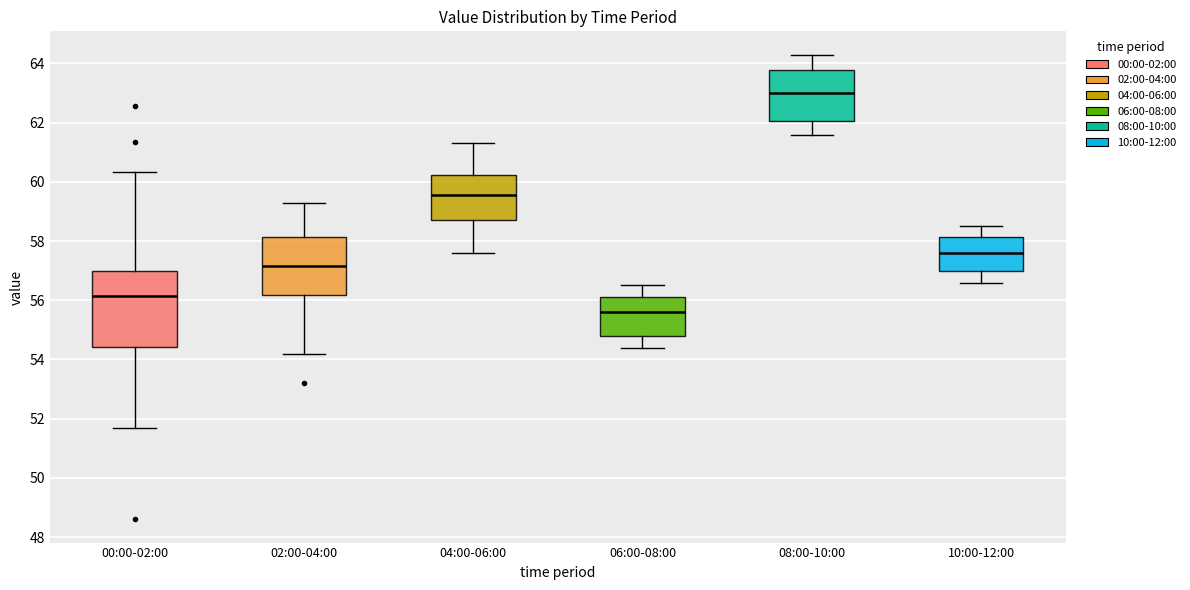

Which box's median line is the highest?

08:00-10:00